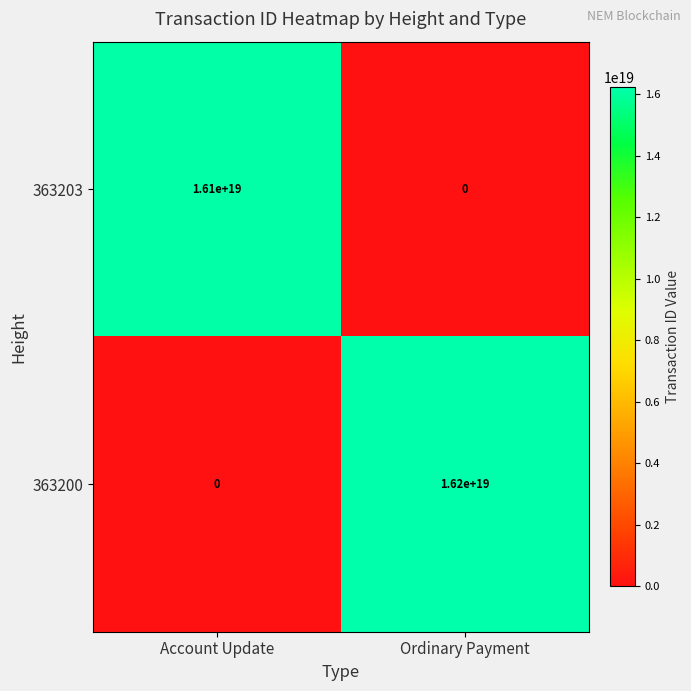

At Ordinary Payment, list the series in order from smallest to largest.

363203, 363200